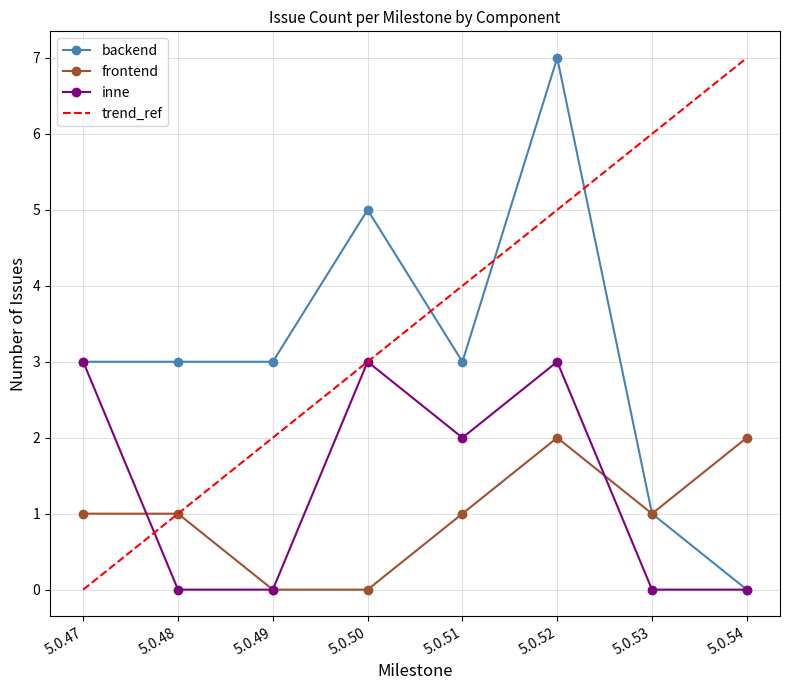

True or false: inne has more than 0 interior local peaks.

True